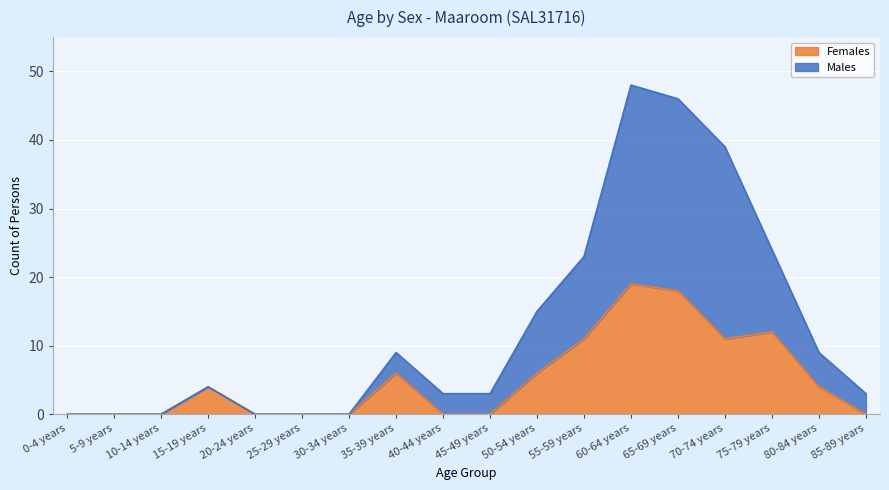

What is the value of the Females point at the 11th from the left?

6